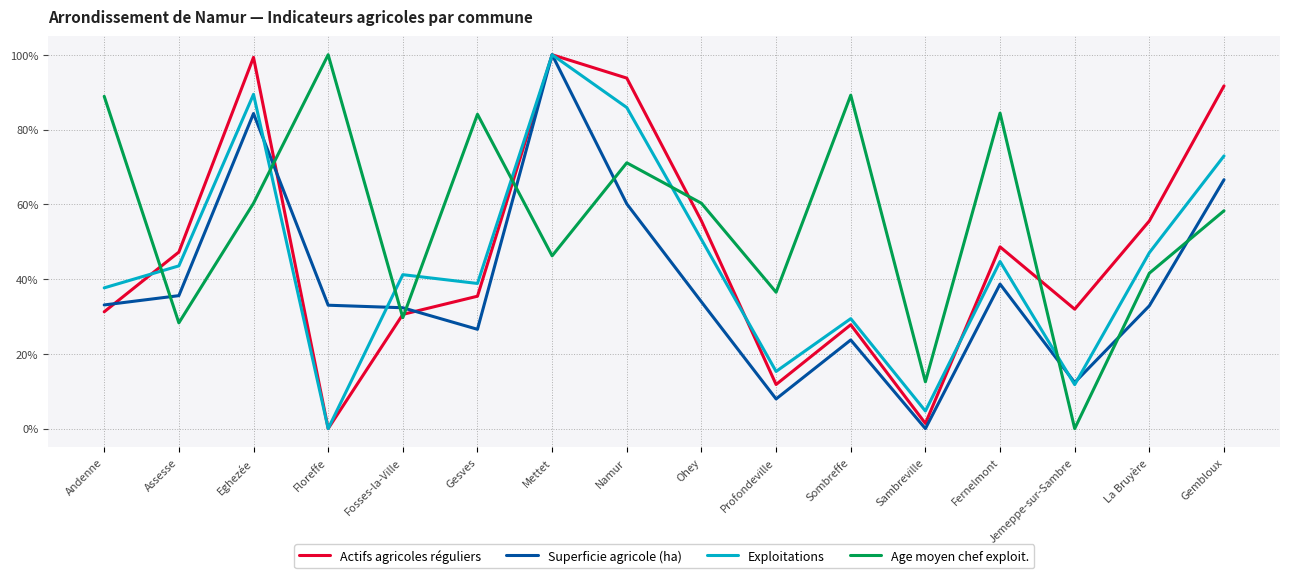

What is the value of the Age moyen chef exploit. point at the 11th from the left?

0.9